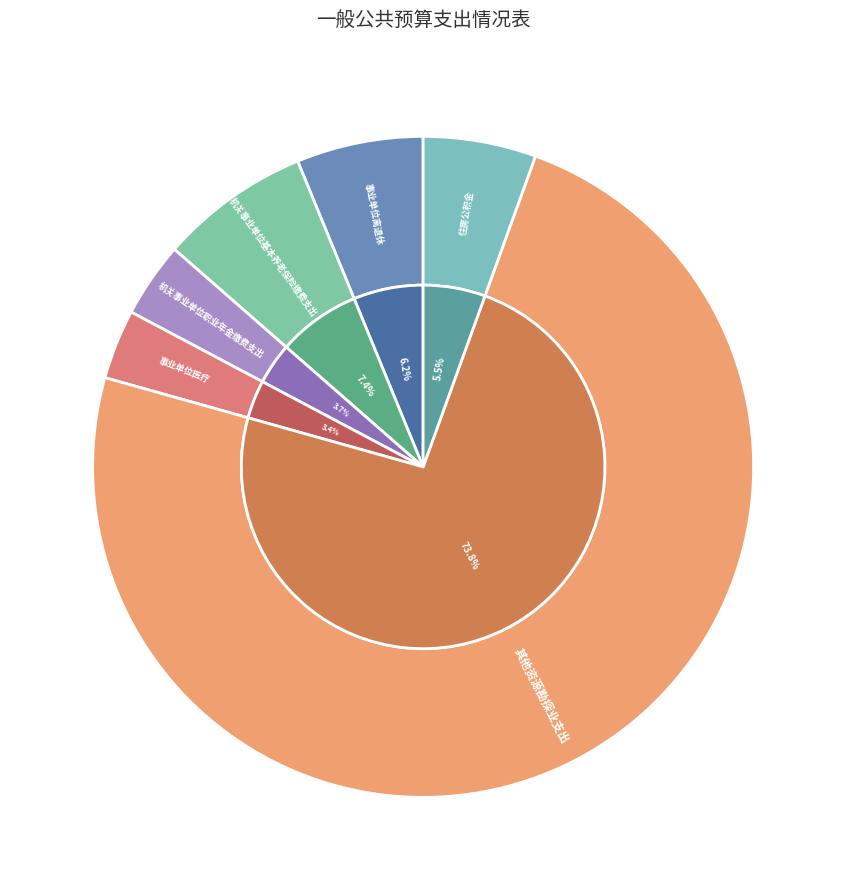

Between 住房公积金 and 机关事业单位职业年金缴费支出, which is larger?

住房公积金